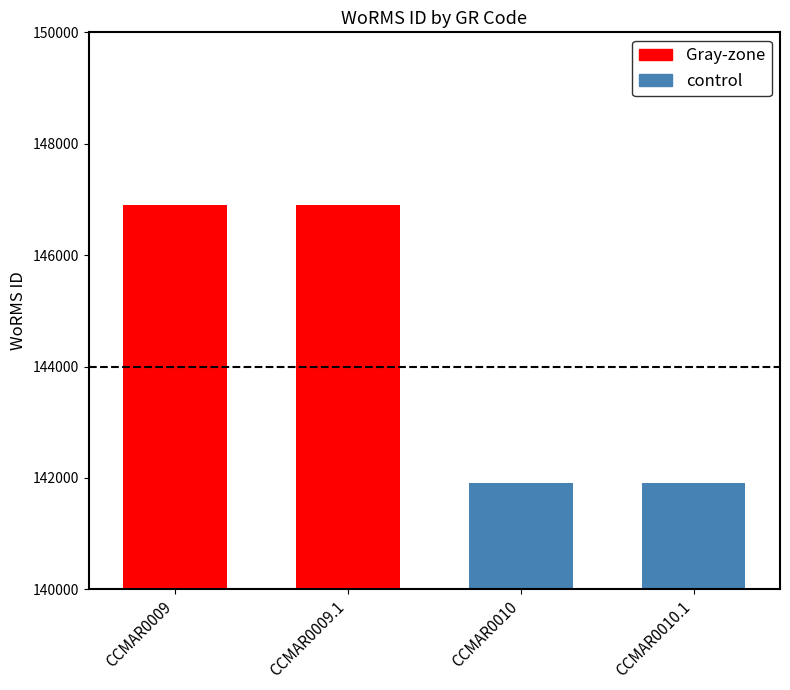

Reading right to left, what are all the values shown in this chart?

141907	141907	146900	146900